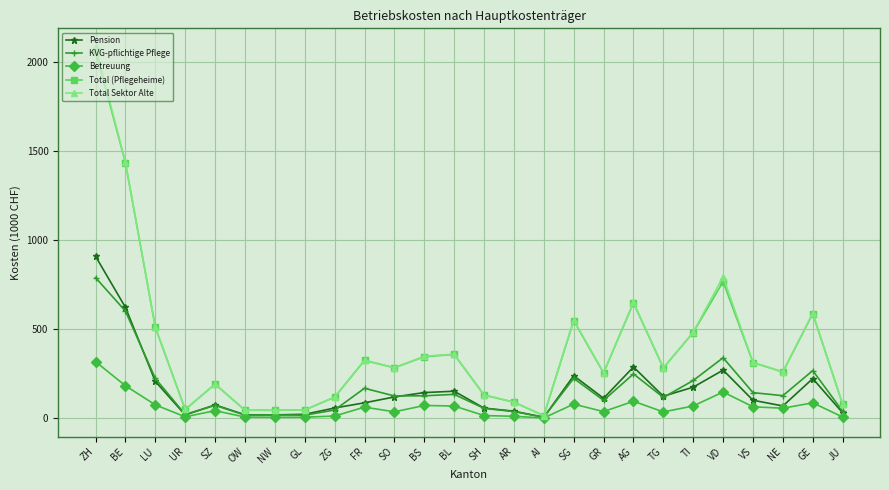

At which label is Total (Pflegeheime) closest to 1039?

VD